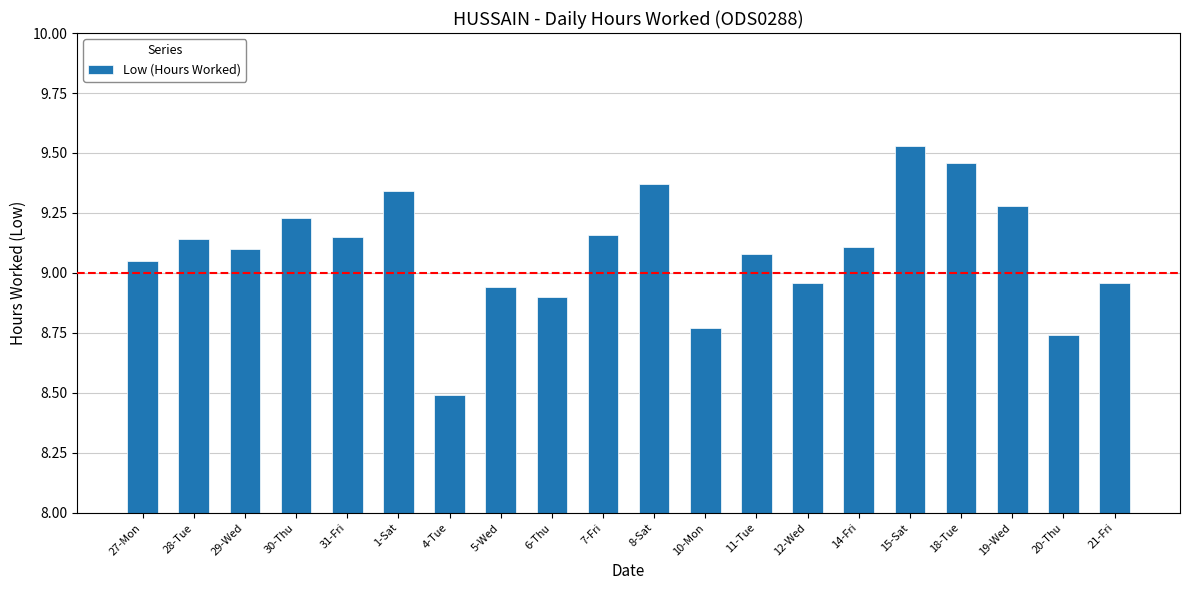

True or false: the data shows 15.2 at 31-Fri.

False